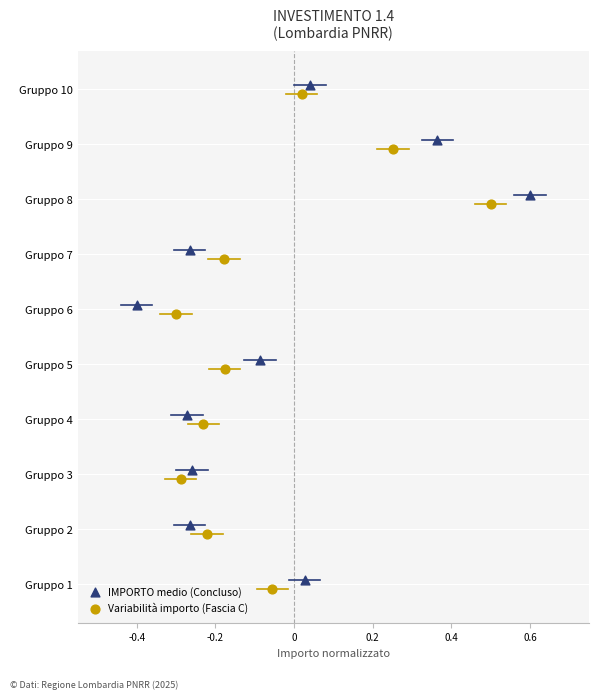

What are all the series names shown in the legend?

IMPORTO medio (Concluso), Variabilità importo (Fascia C)